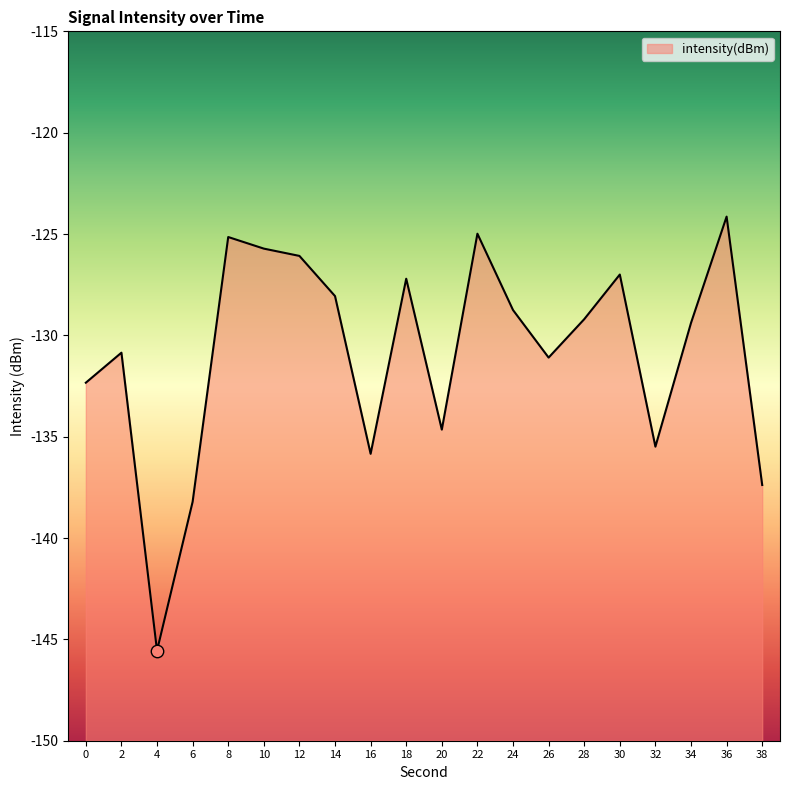

Between 36 and 18, which is larger?

36